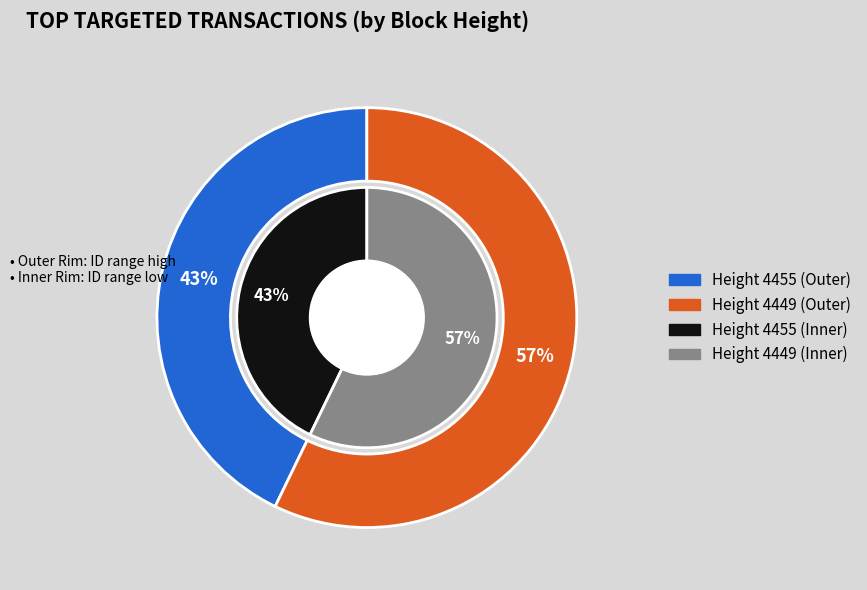

What percentage do 4449 and 4455 together represent?

100.0%